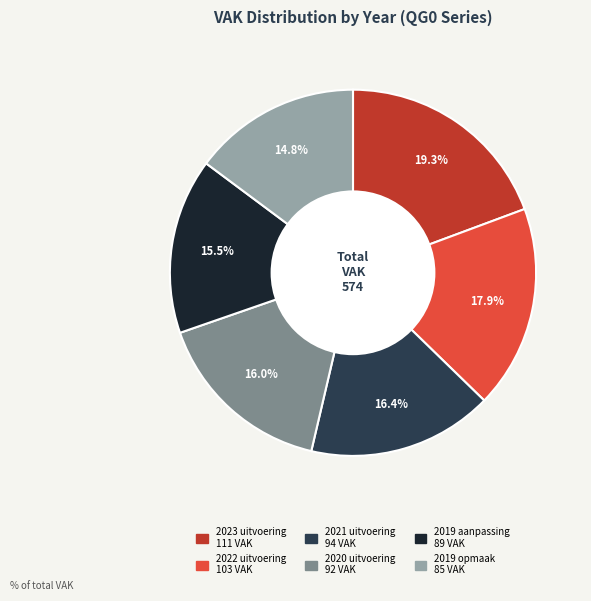

Does 2019 aanpassing represent more than half of the total?

No